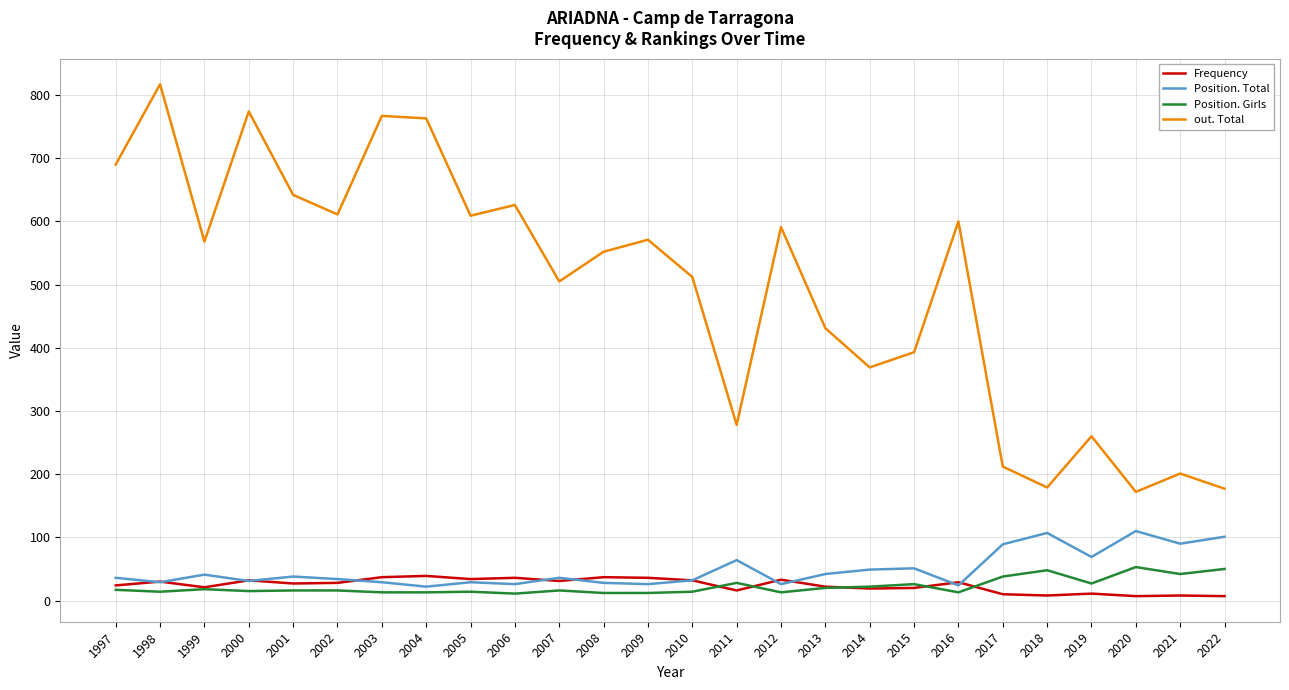

Is it true that out. Total equals 611 at 2002?

True